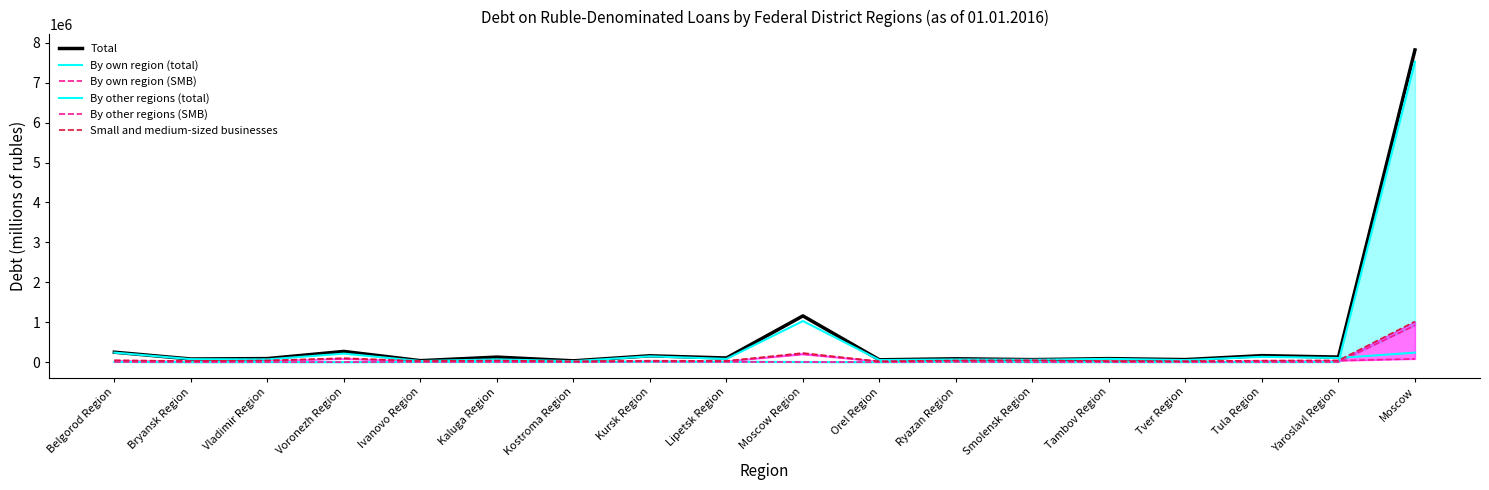

Reading left to right, extract all data points from this chart.

Total: 248187	77680	87898	267303	35905	125067	31811	158337	102498	1157736	57611	83157	62018	87235	62692	162004	126022	7823531
By own region (total): 5198	0	1469	0	4856	4572	4422	9318	8824	2380	62	7415	1027	1676	850	1237	2279	7528075
By own region (SMB): 3368	0	1183	0	4637	2055	3329	7552	4736	2138	62	5508	886	1378	697	943	2108	919531
By other regions (total): 238163	73250	67858	212205	26912	68394	23141	144674	79331	1029073	51370	66308	58188	80318	50372	132206	103232	236997
By other regions (SMB): 38932	24837	34682	82756	18182	31349	13177	26530	21355	198078	16022	33577	41515	19851	17656	32829	36617	79944
Small and medium-sized businesses: 43964	26258	39323	98770	25385	39726	17978	34691	29485	226914	17823	40416	43432	22499	21330	36493	40517	1017657